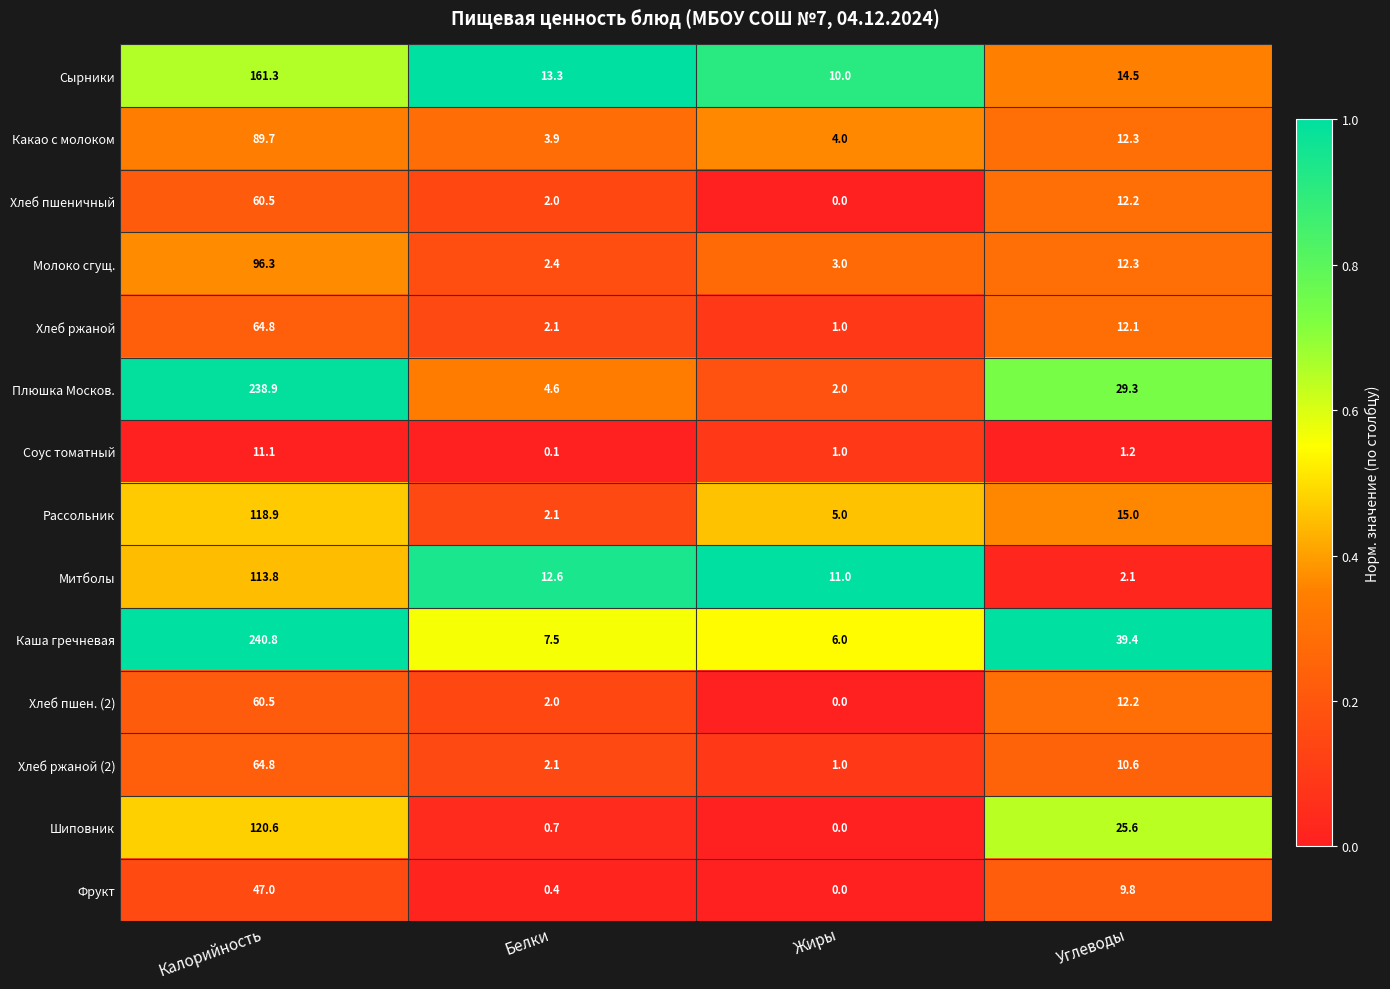

The value of Митболы at Жиры is 11.0. True or false?

True